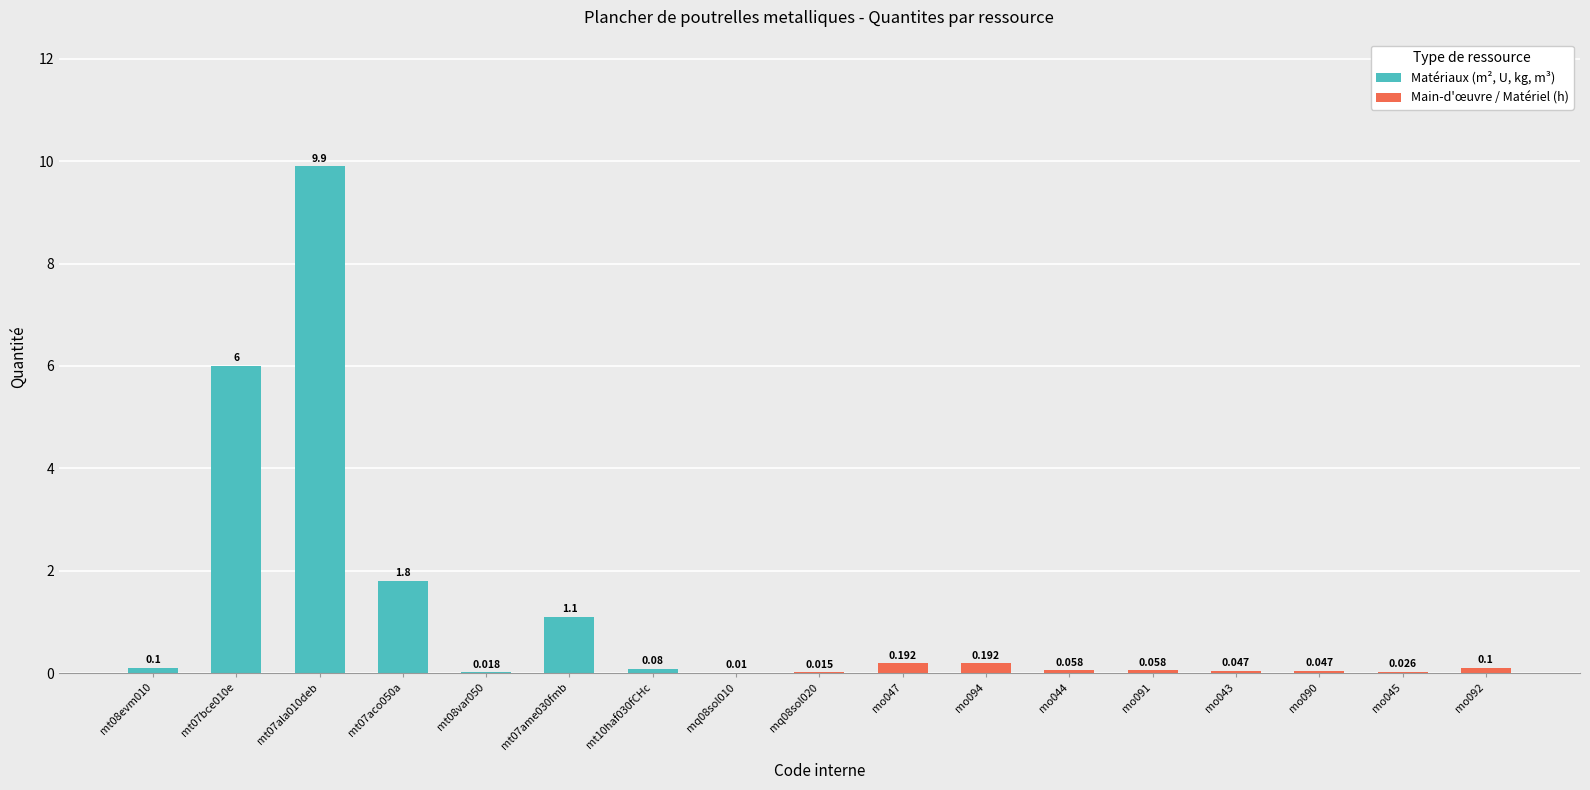

True or false: Matériaux (m², U, kg, m³) has a value of 1.3 at mt07bce010e.

False